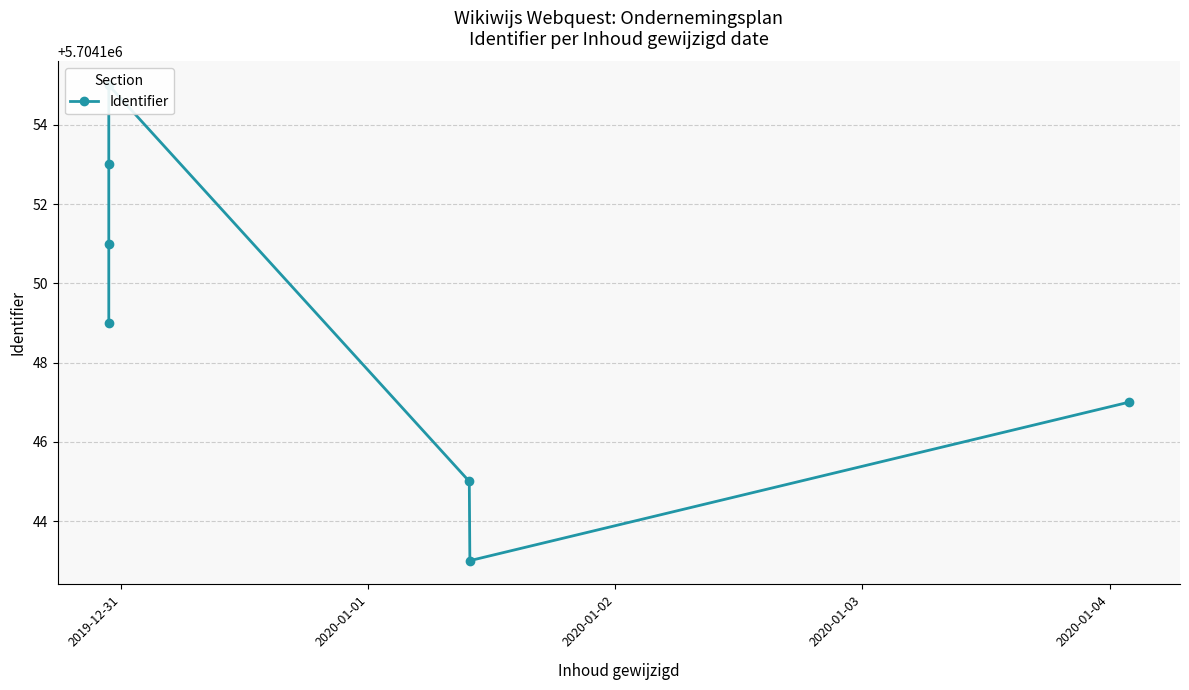

What is the sum of all values?

39929043